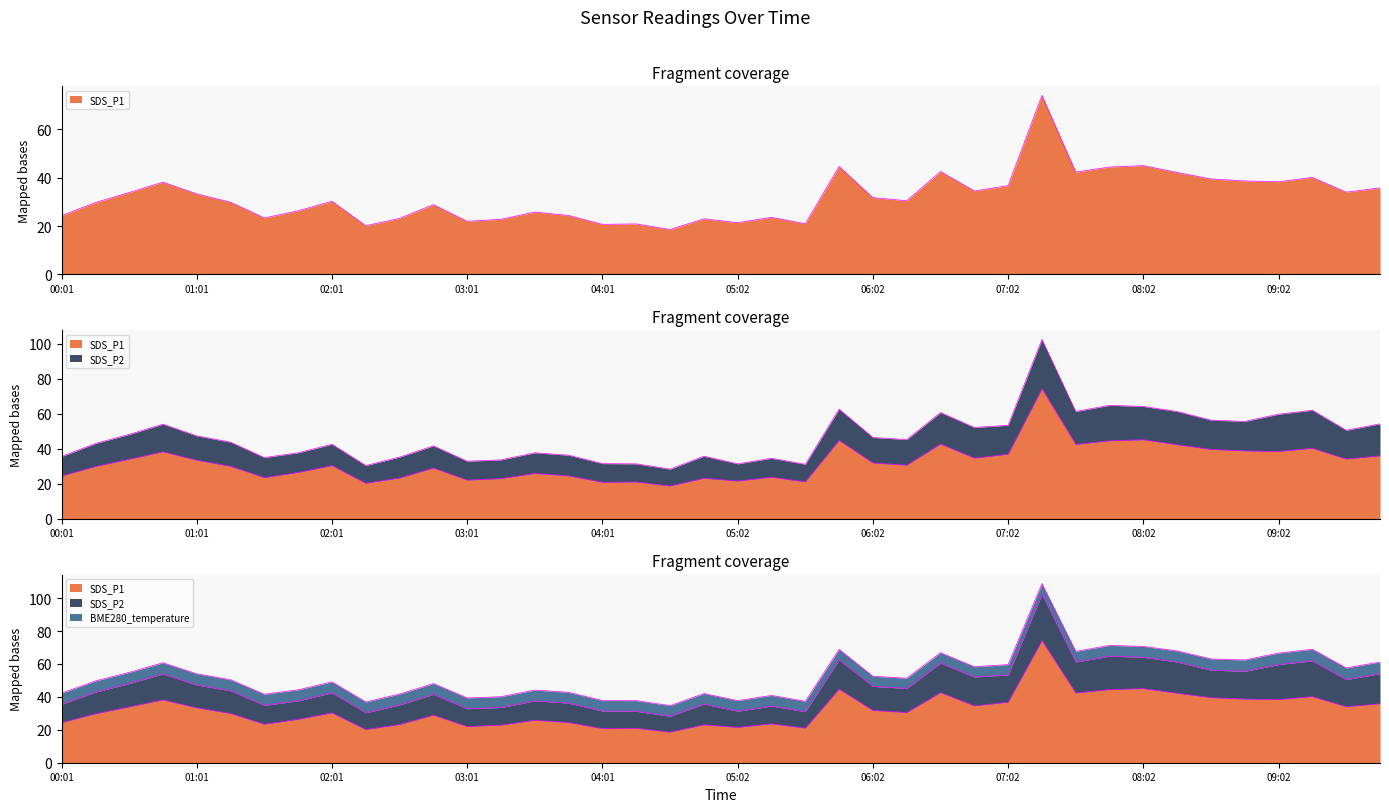

Reading left to right, what are all the values shown in this chart?

SDS_P1: 00:01=24.4	00:16=29.7	00:31=33.9	00:46=38.2	01:01=33.3	01:16=29.9	01:31=23.4	01:46=26.4	02:01=30.3	02:16=20.1	02:31=23.2	02:46=28.9	03:01=22.0	03:16=22.8	03:31=25.8	03:46=24.4	04:01=20.7	04:17=20.9	04:32=18.6	04:47=23.0	05:02=21.4	05:17=23.6	05:32=21.0	05:47=44.7	06:02=31.8	06:17=30.5	06:32=42.6	06:47=34.5	07:02=36.8	07:17=74.1	07:32=42.4	07:47=44.5	08:02=45.0	08:17=42.2	08:32=39.5	08:47=38.7	09:02=38.4	09:17=40.1	09:33=34.0	09:48=35.8
SDS_P2: 00:01=11.1	00:16=13.2	00:31=14.2	00:46=15.8	01:01=13.9	01:16=13.8	01:31=11.5	01:46=11.2	02:01=12.2	02:16=10.2	02:31=11.9	02:46=12.7	03:01=10.8	03:16=10.7	03:31=11.8	03:46=11.8	04:01=10.7	04:17=10.4	04:32=9.7	04:47=12.6	05:02=9.8	05:17=10.8	05:32=10.0	05:47=17.9	06:02=14.6	06:17=14.7	06:32=18.0	06:47=17.5	07:02=16.6	07:17=28.2	07:32=18.9	07:47=20.3	08:02=19.1	08:17=19.0	08:32=16.8	08:47=16.9	09:02=21.3	09:17=21.8	09:33=16.4	09:48=18.3
BME280_temperature: 00:01=6.8	00:16=6.8	00:31=6.8	00:46=6.8	01:01=6.7	01:16=6.8	01:31=6.7	01:46=6.7	02:01=6.6	02:16=6.6	02:31=6.6	02:46=6.5	03:01=6.6	03:16=6.6	03:31=6.5	03:46=6.5	04:01=6.4	04:17=6.5	04:32=6.5	04:47=6.4	05:02=6.5	05:17=6.4	05:32=6.3	05:47=6.3	06:02=6.2	06:17=6.2	06:32=6.2	06:47=6.2	07:02=6.3	07:17=6.5	07:32=6.5	07:47=6.5	08:02=6.6	08:17=6.7	08:32=6.8	08:47=6.9	09:02=7.0	09:17=7.0	09:33=7.1	09:48=7.0